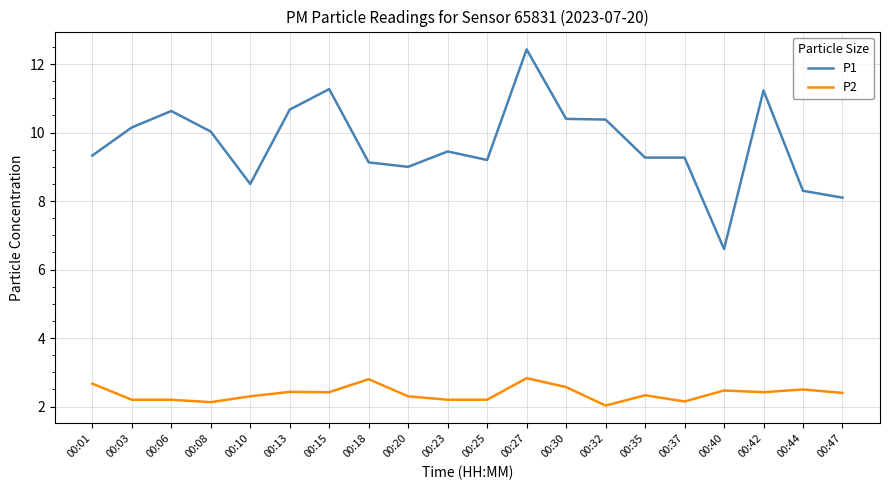

How many categories are shown in the chart?

20